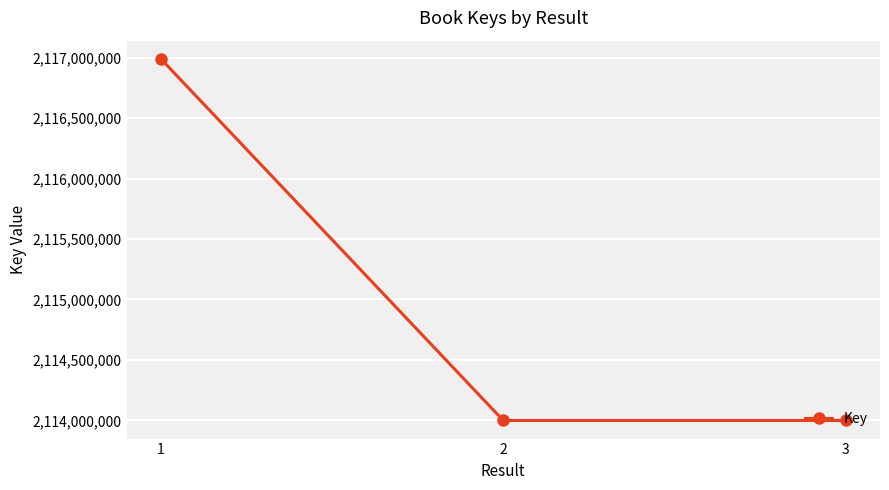

What is the change in value from 1 to 3?

-2994459